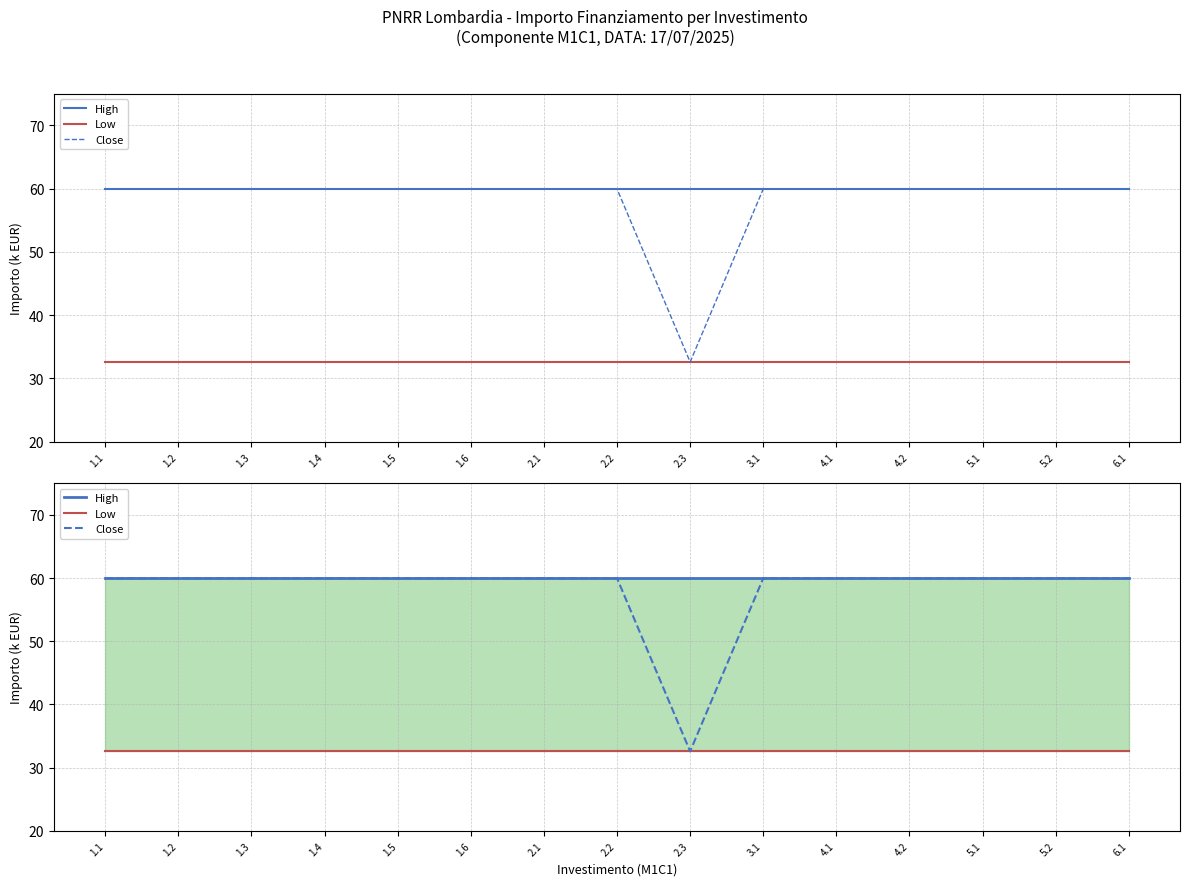

List the series in order of their peak value, highest first.

High, Close, Low